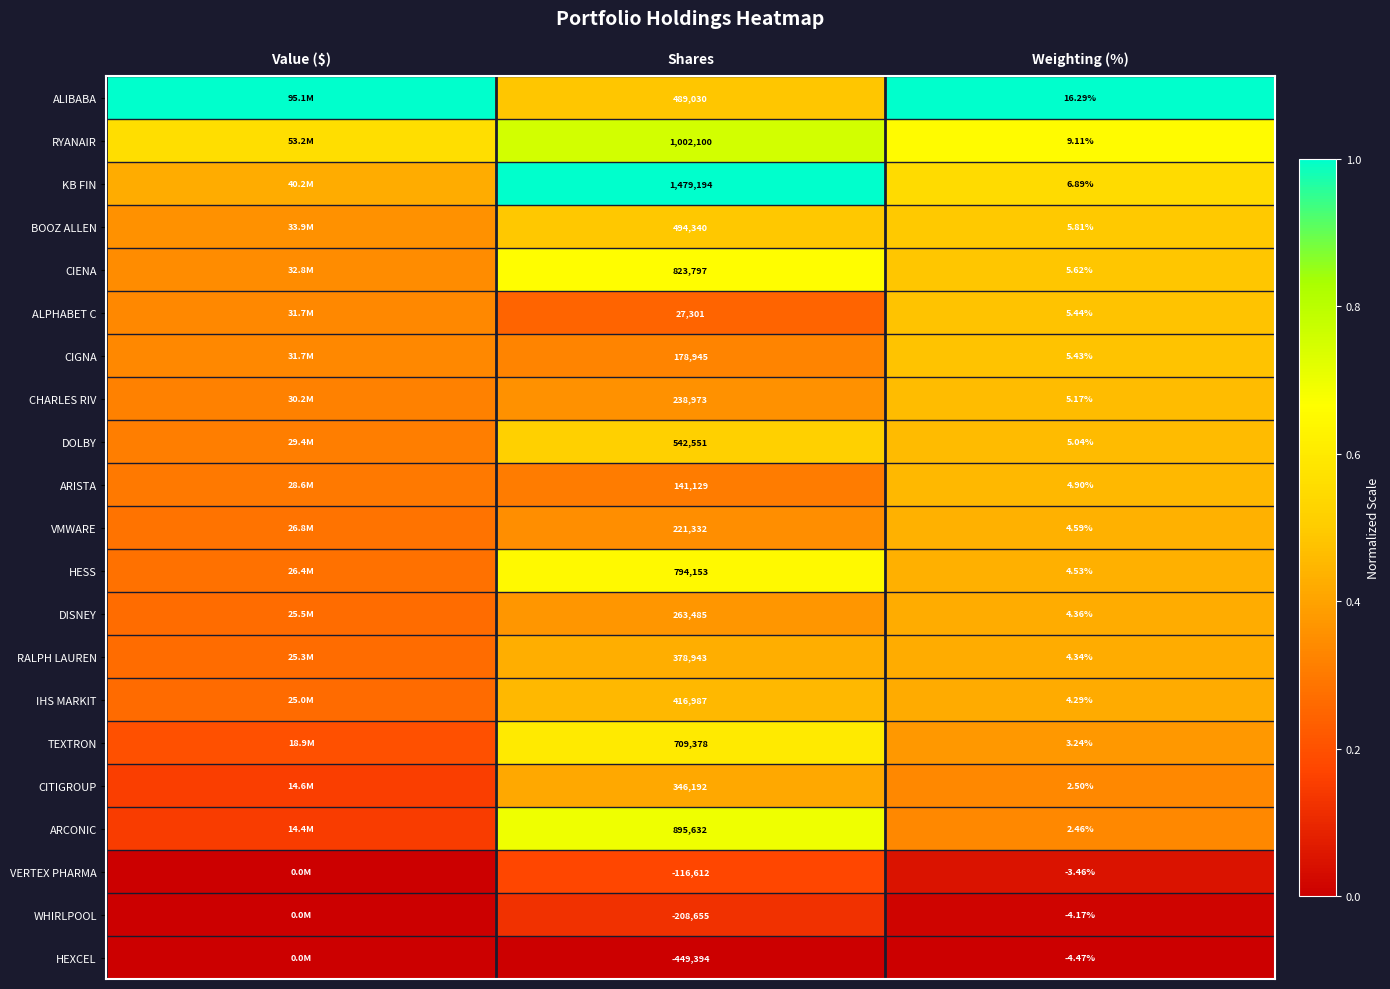

Is the value of VERTEX PHARMA at Shares greater than the value of ALPHABET C at Weighting (%)?

No